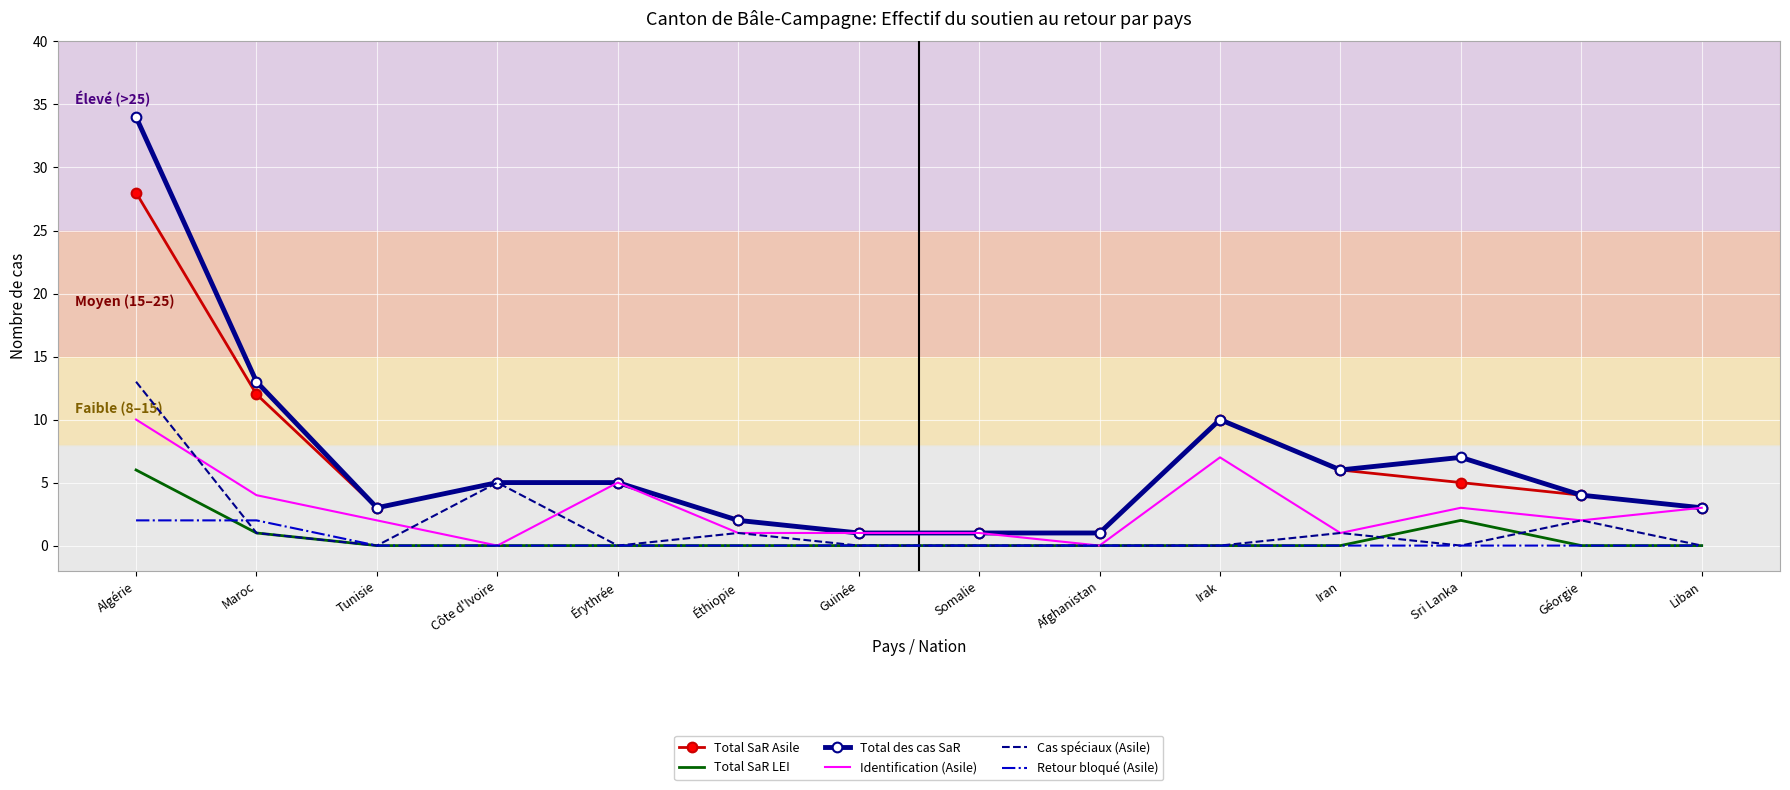

How many Total SaR LEI values are between 0 and 1?

12